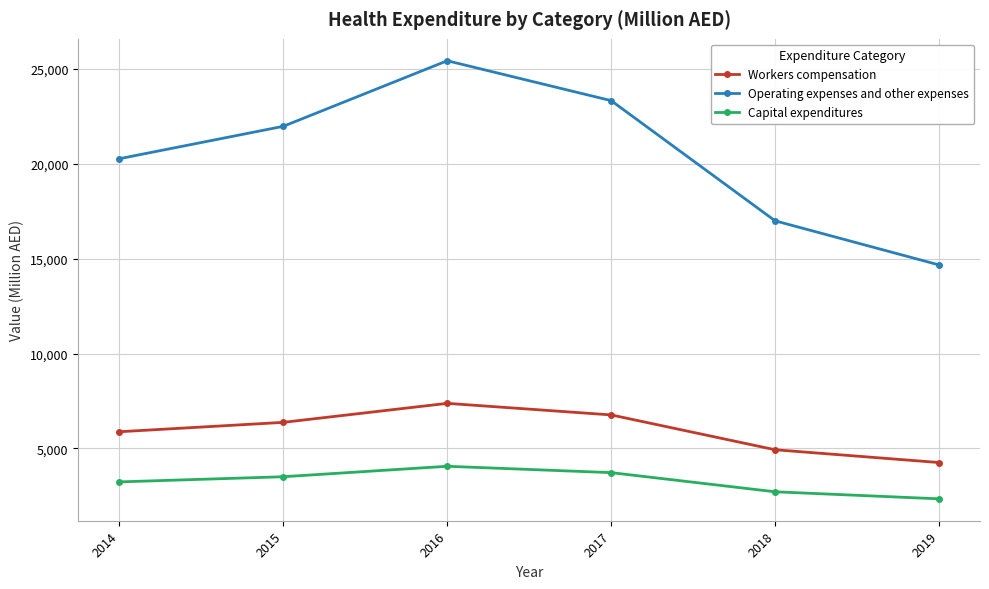

What is the difference between the Workers compensation values at 2014 and 2019?

1623.4